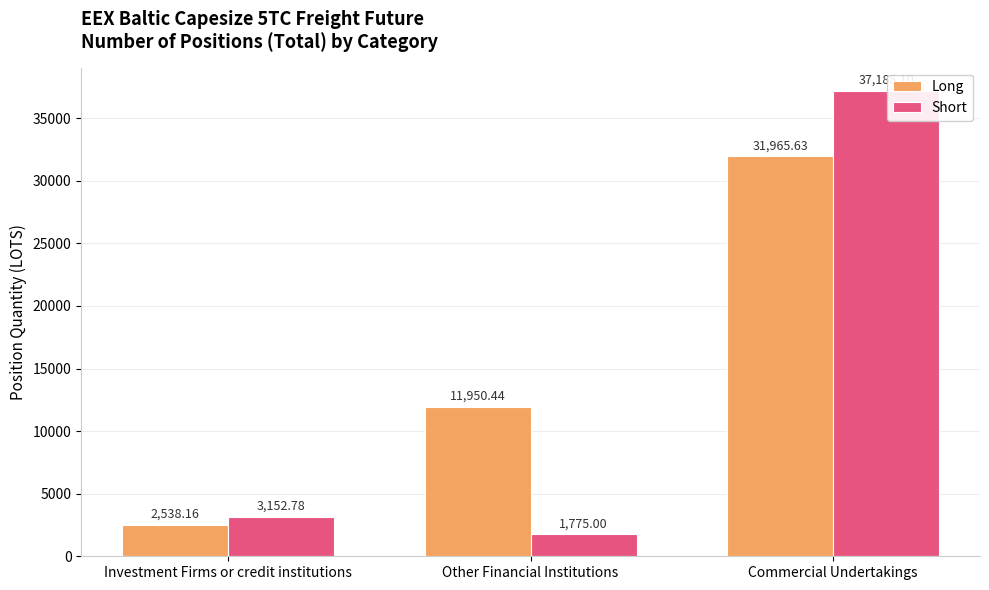

Which series has the widest spread of values?

Short